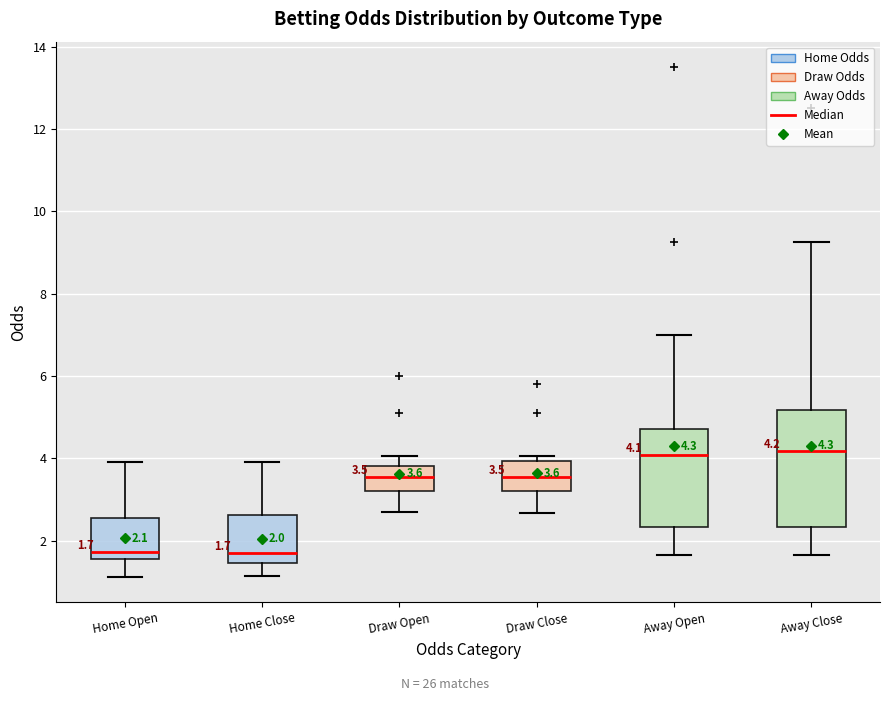

Which box is the tallest, from its lower edge to its upper edge?

Away Close